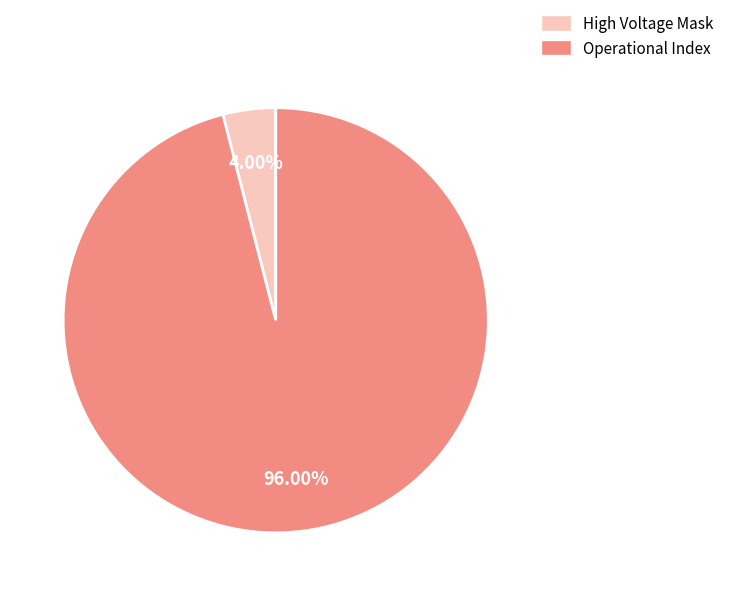

Is there any slice that represents more than half of the pie?

Yes